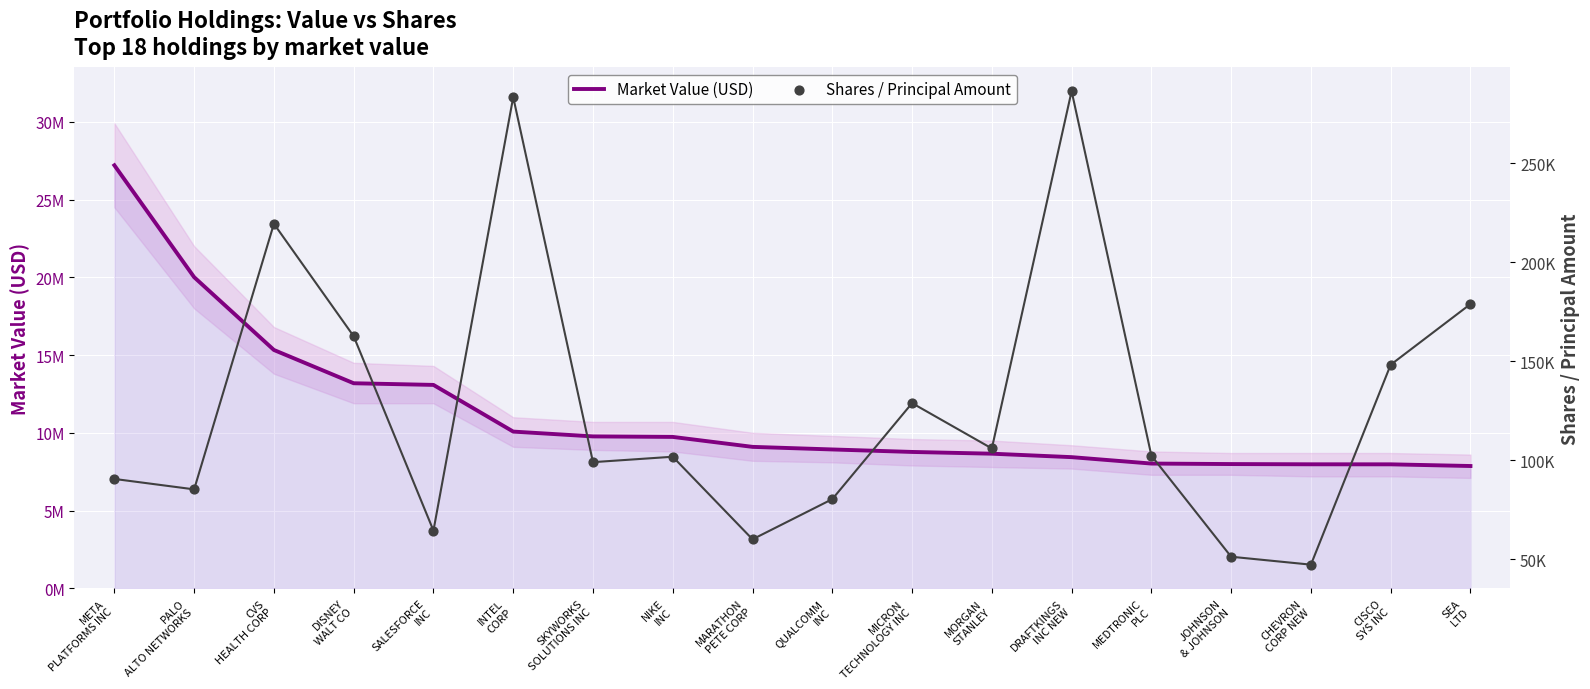

Which series has the widest spread of Y values?

Market Value (USD)